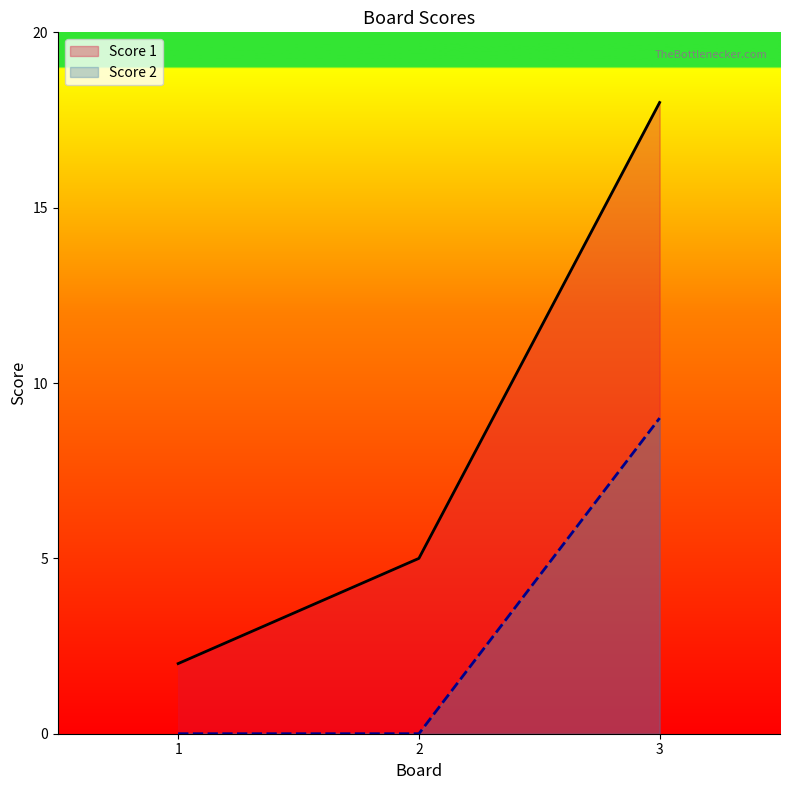

Which series has the widest spread of values?

Score 1